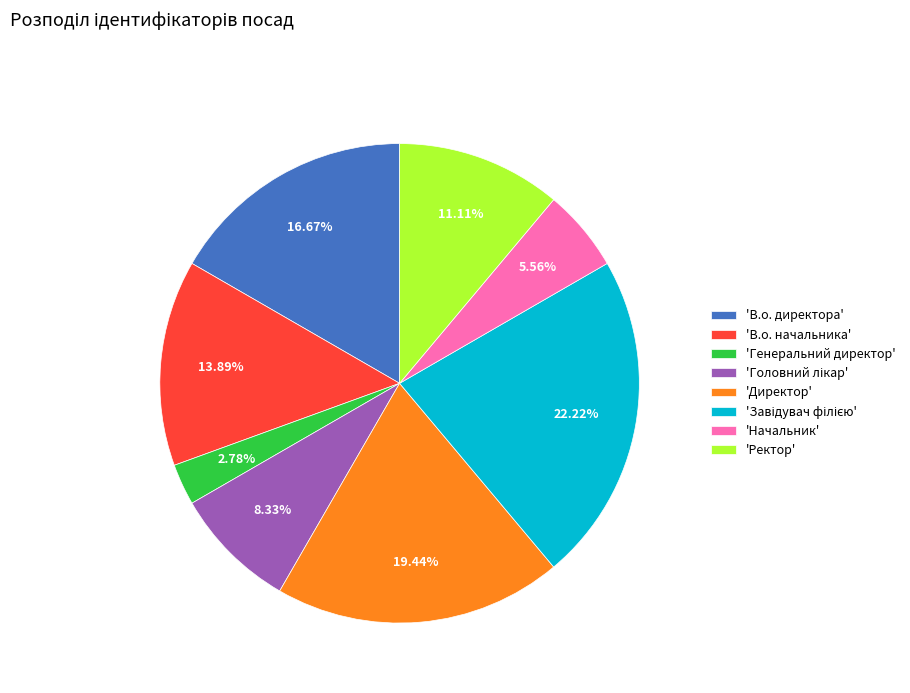

Do 'Директор' and 'В.о. начальника' together represent more than half of the pie?

No